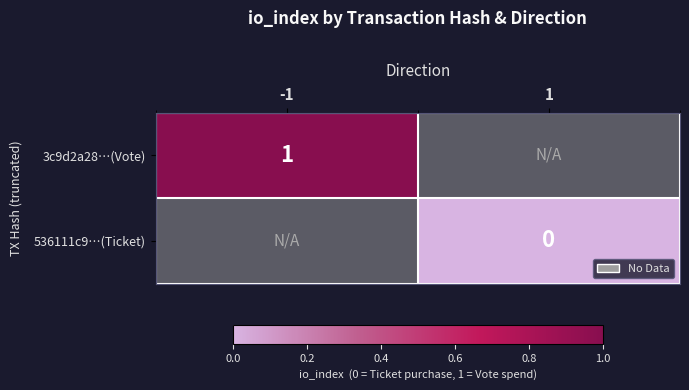

The value of 3c9d2a28…(Vote) at -1 is 1. True or false?

True